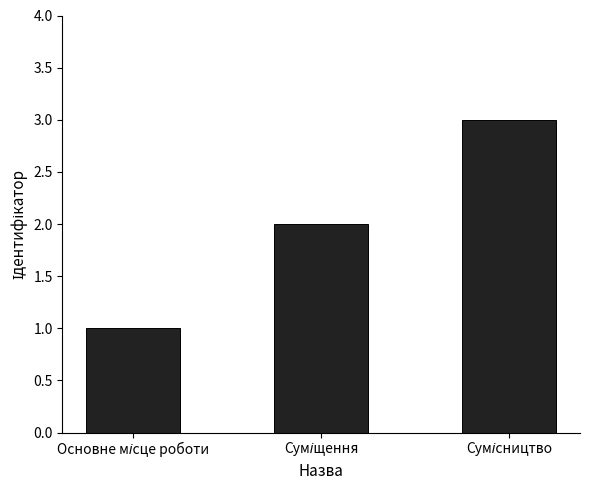

What is the maximum value shown in the chart?

3